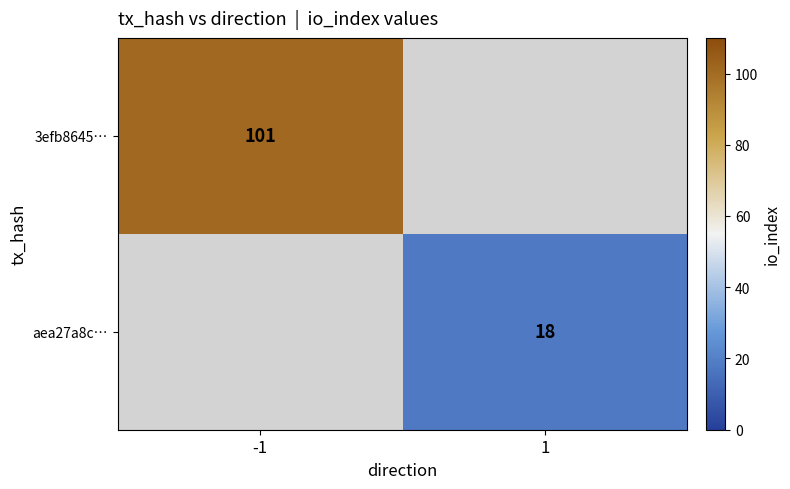

Is it true that 3efb8645… equals 65.7 at -1?

False